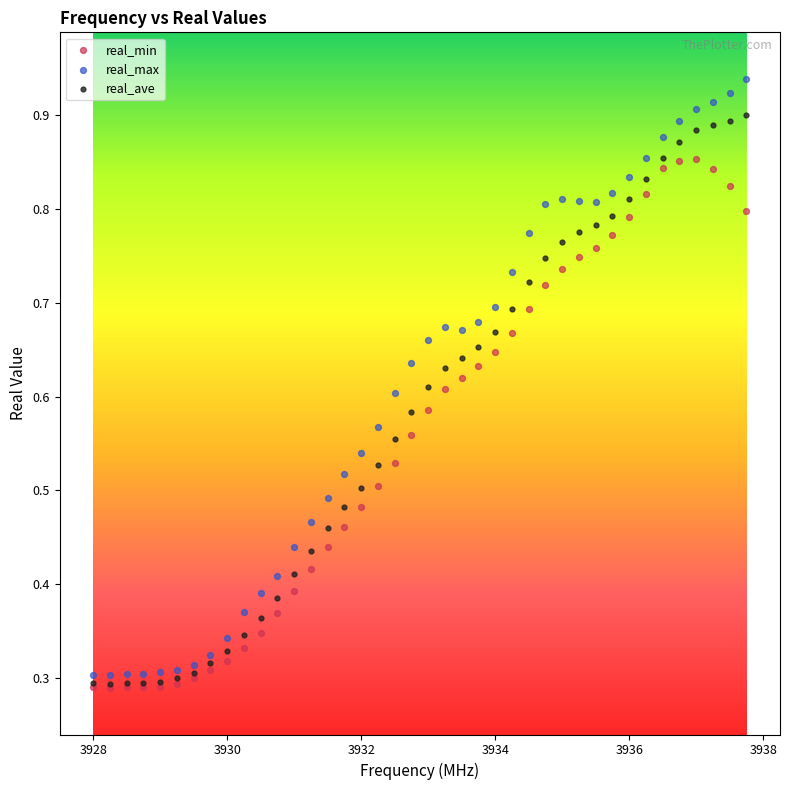

Which series contains the highest Y value?

real_max